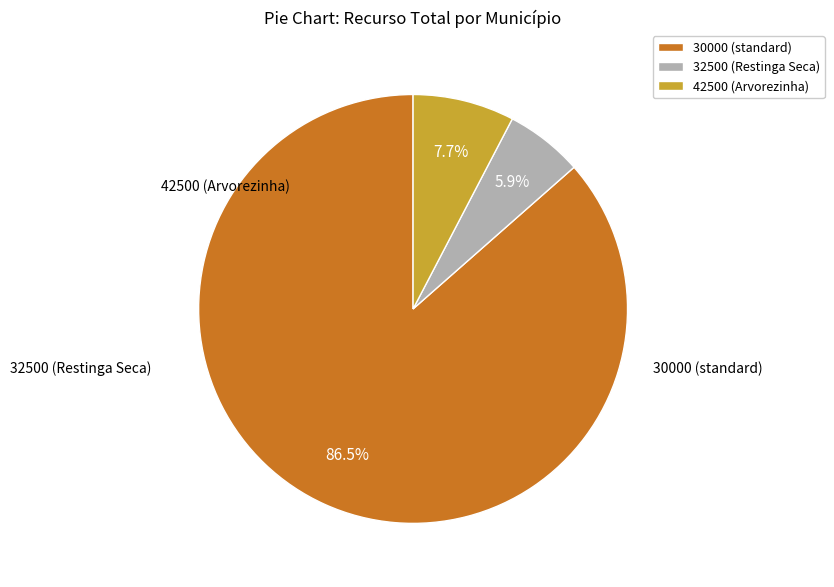

Which has a higher value, 32500 (Restinga Seca) or 42500 (Arvorezinha)?

42500 (Arvorezinha)